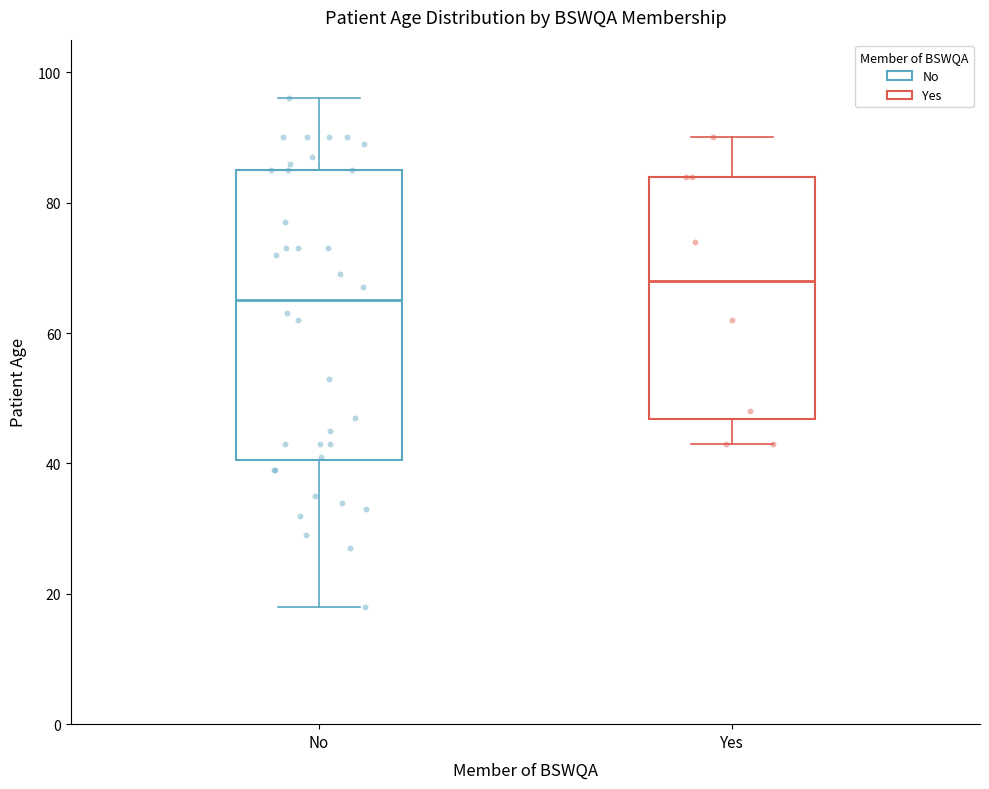

Reading left to right, transcribe this box plot: for each box, give where its median line is, the range the box spans, and where its two whiskers end, as read against the y-axis. The values are not printed on the chart, so give them approximately, as read against the axis.

No: median 66, box 40 to 86, whiskers 18 to 96
Yes: median 68, box 46 to 84, whiskers 44 to 90